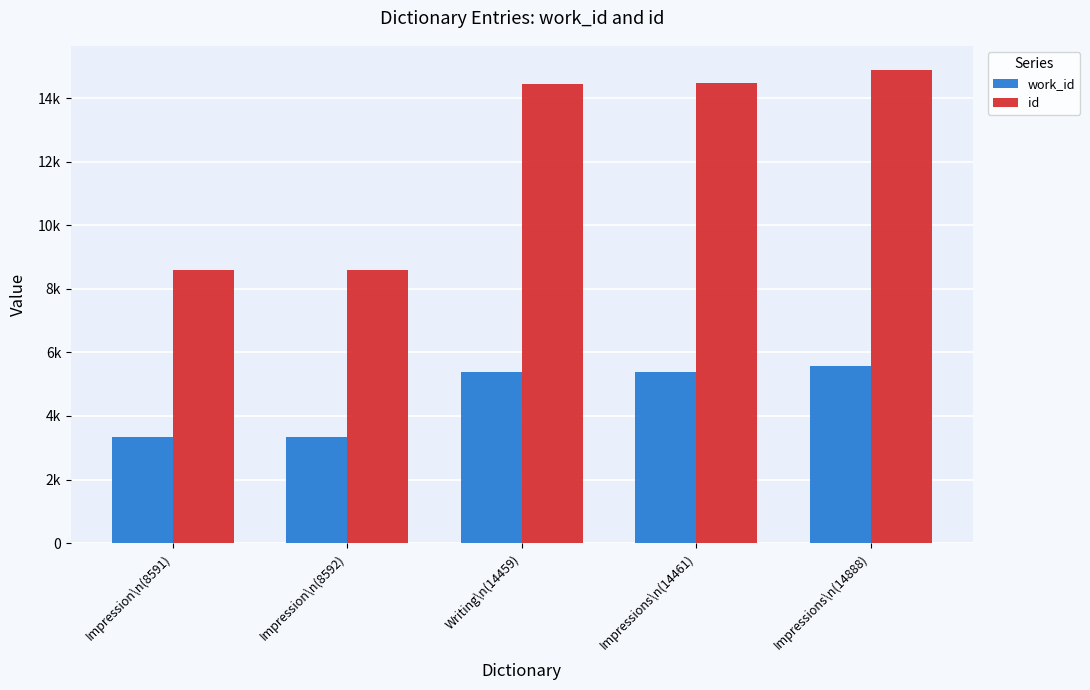

The work_id series shows 4557 at Impression\n(8592). True or false?

False